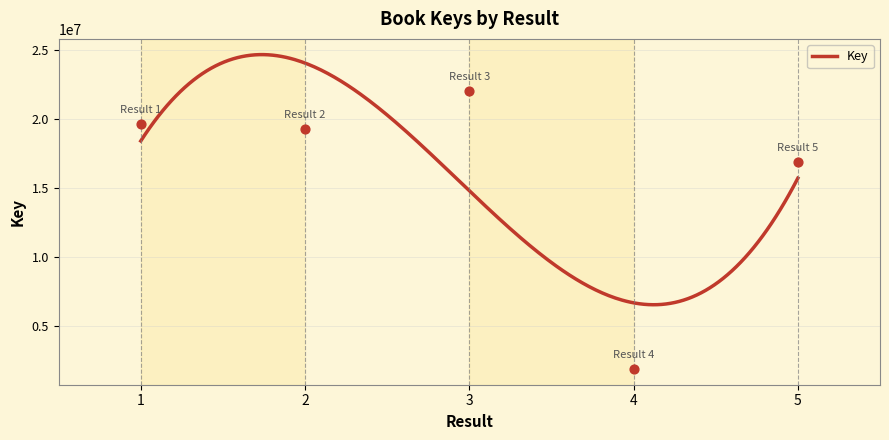

Which has a higher value, 2 or 1?

1